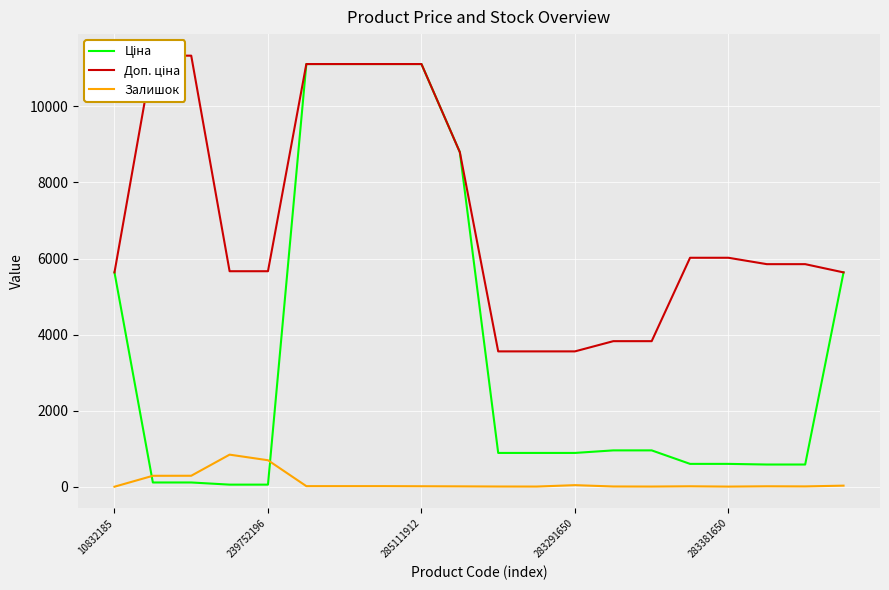

Rank the series by their maximum value, from lowest to highest.

Залишок, Ціна, Доп. ціна